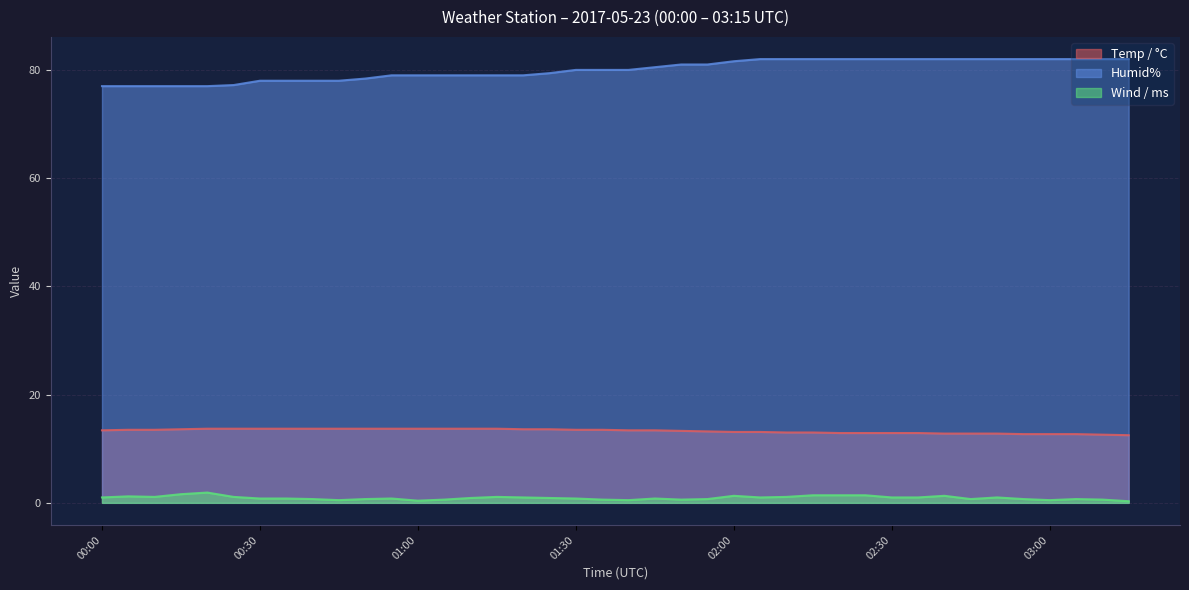

Which has a higher value, 01:40 or 02:30?

01:40